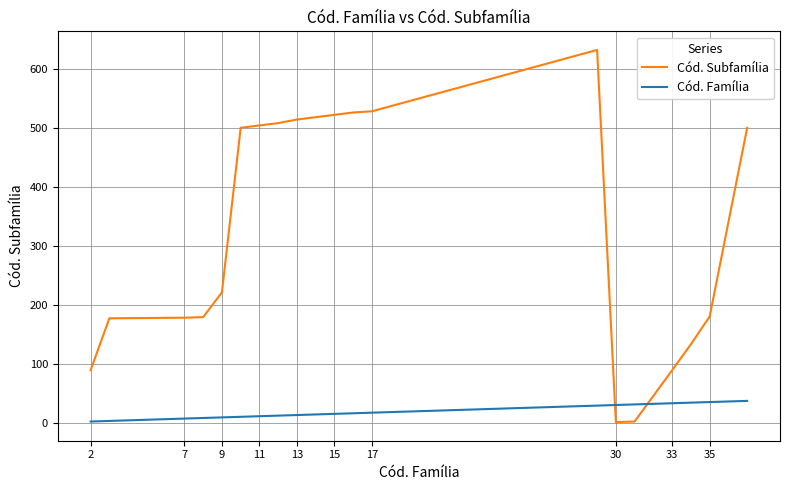

What is the maximum value shown in the chart?

632